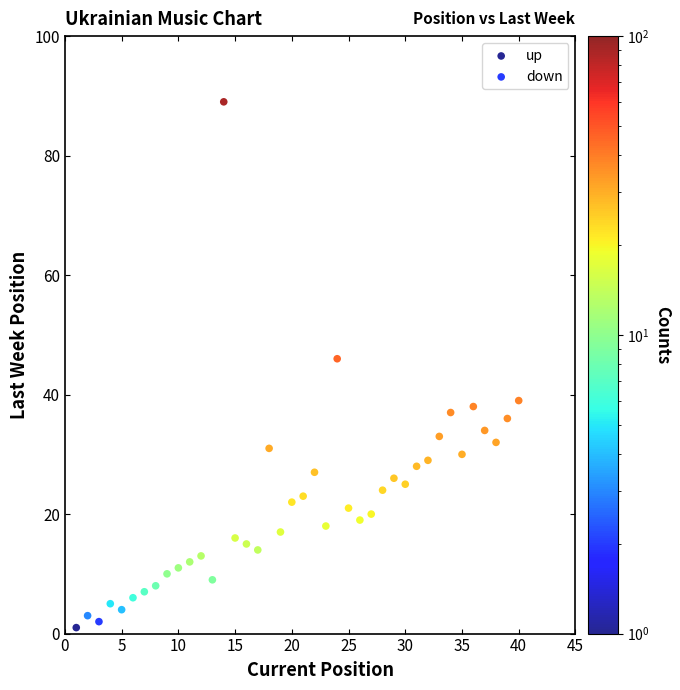

Which series contains the highest Y value?

up